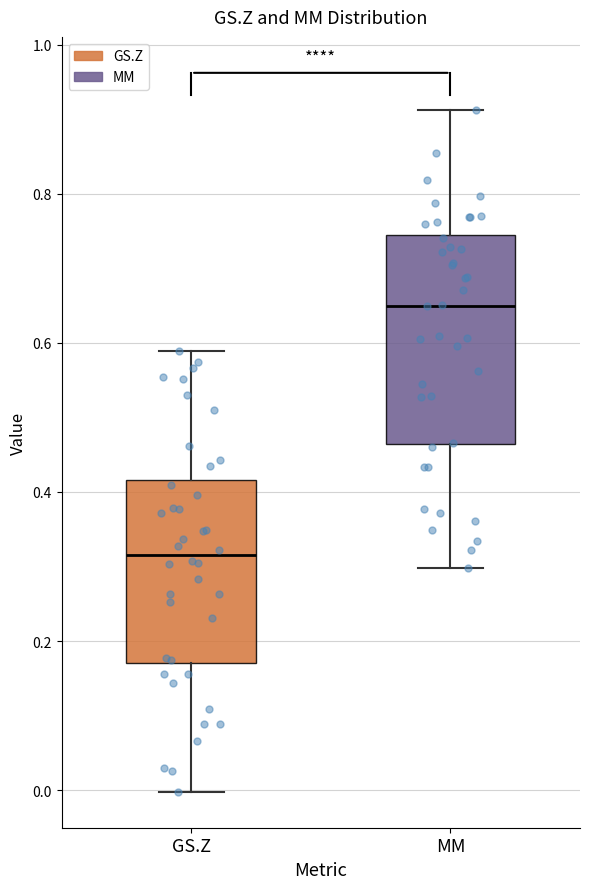

Where does the median line of the box for MM sit on the y-axis? The values are not printed on the chart, so give them approximately, as read against the axis.

0.64